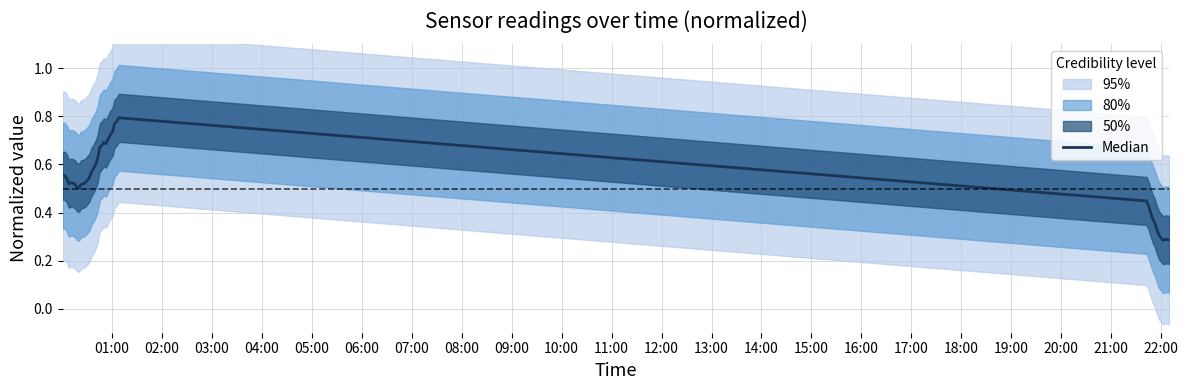

How many lines are shown in the chart?

1